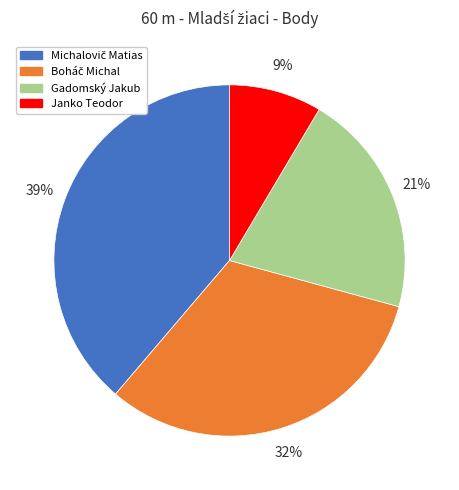

Is it true that Janko Teodor is 9% of the pie?

True